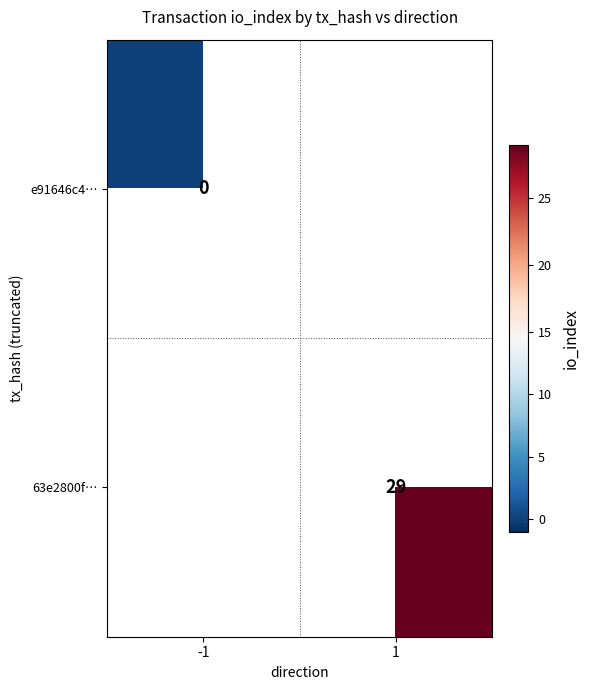

The 63e2800f… series shows 51 at 1. True or false?

False